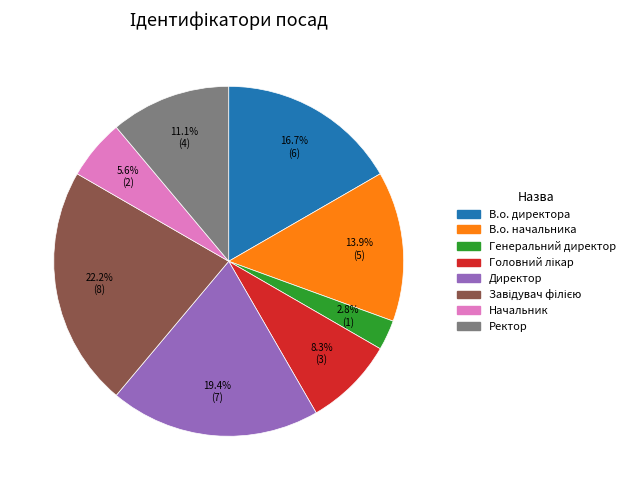

Approximately how many times larger is the value at 13.9% (5) compared to 5.6% (2)?

2.5